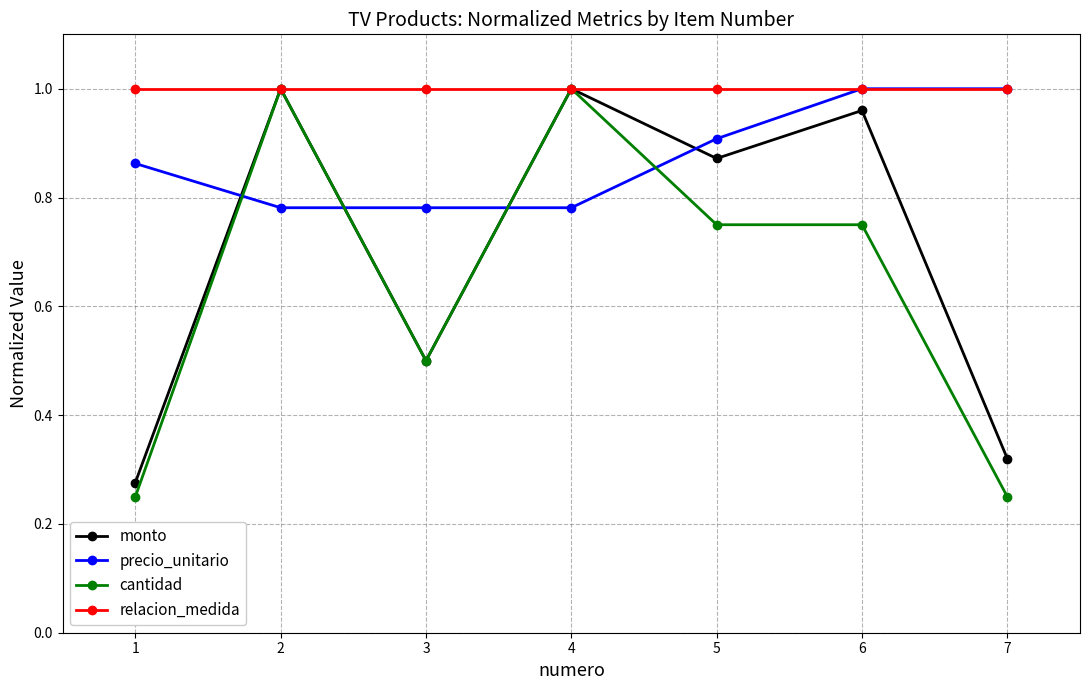

The precio_unitario series shows 1.0 at 6. True or false?

True